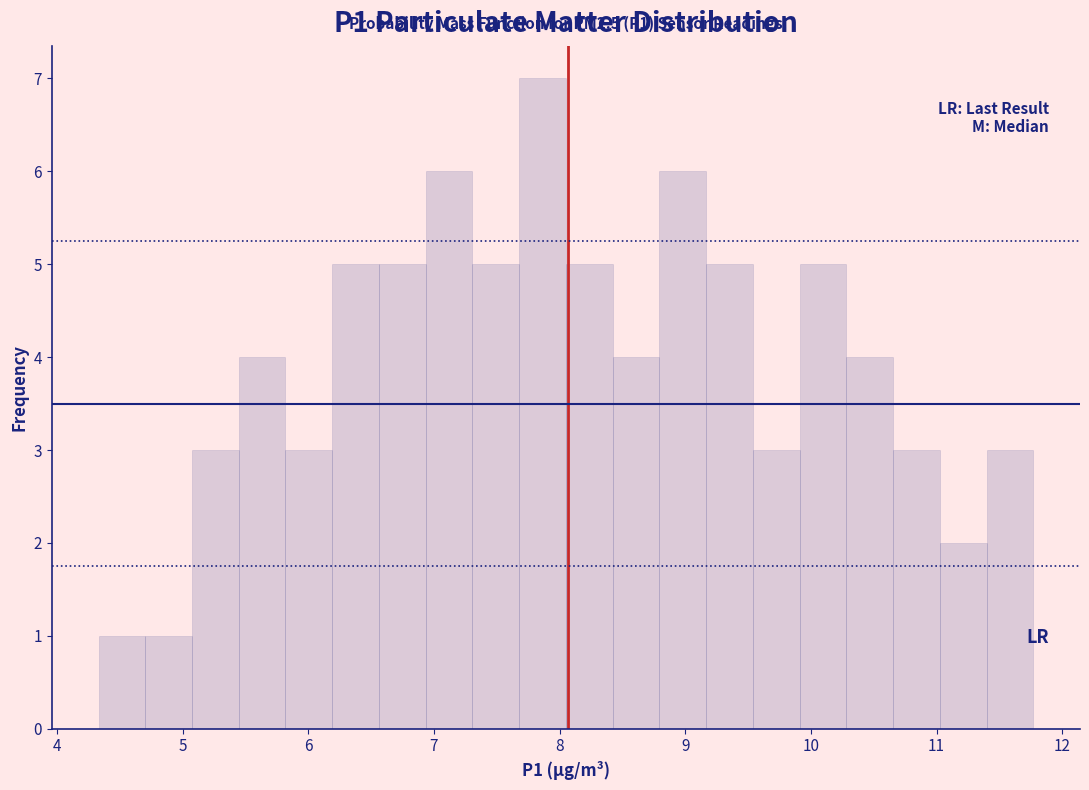

Read against the x-axis, roughly where is the centre of the tallest bar?

7.9